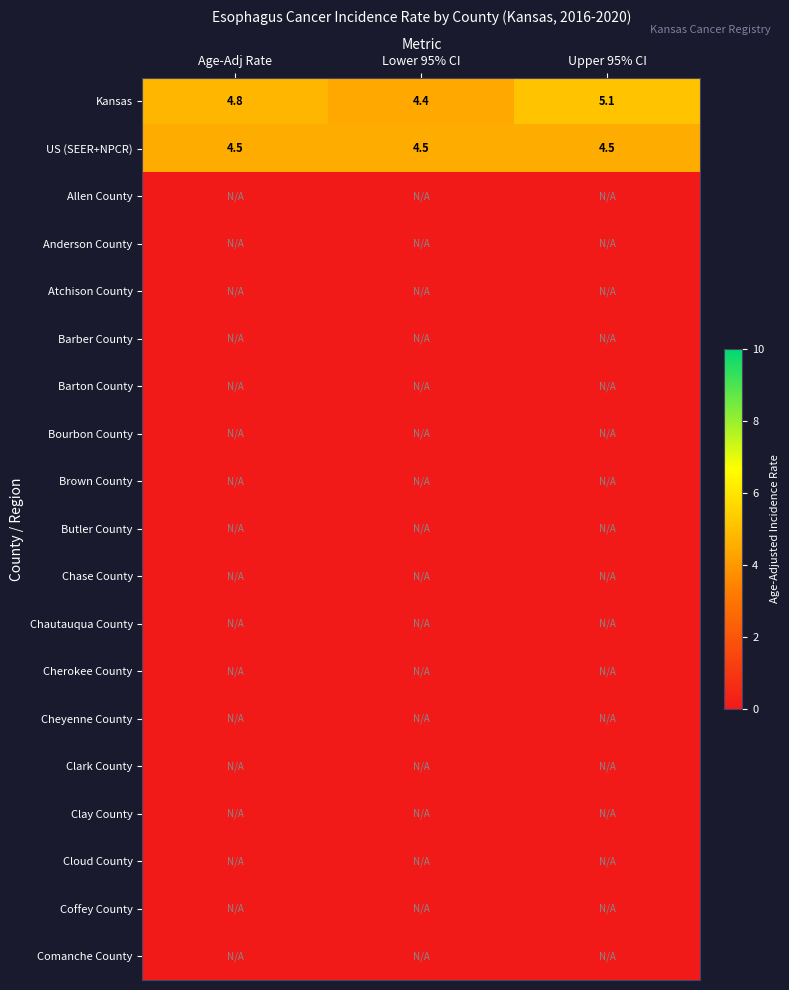

Which category has the lowest value in the Kansas series?

Lower 95% CI